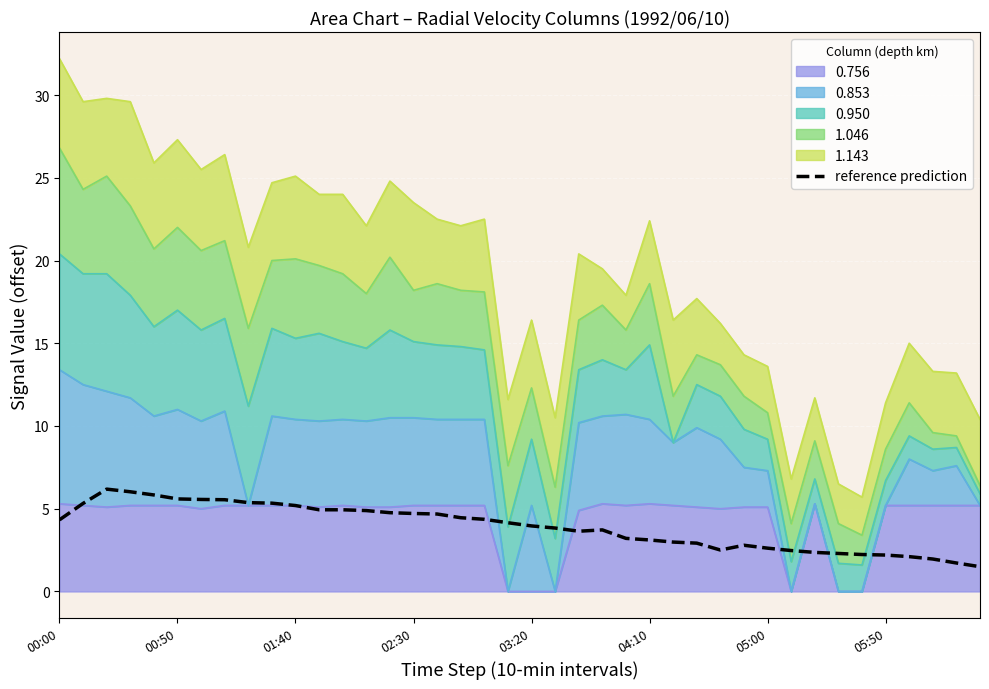

Count the number of values greater than 4.

20